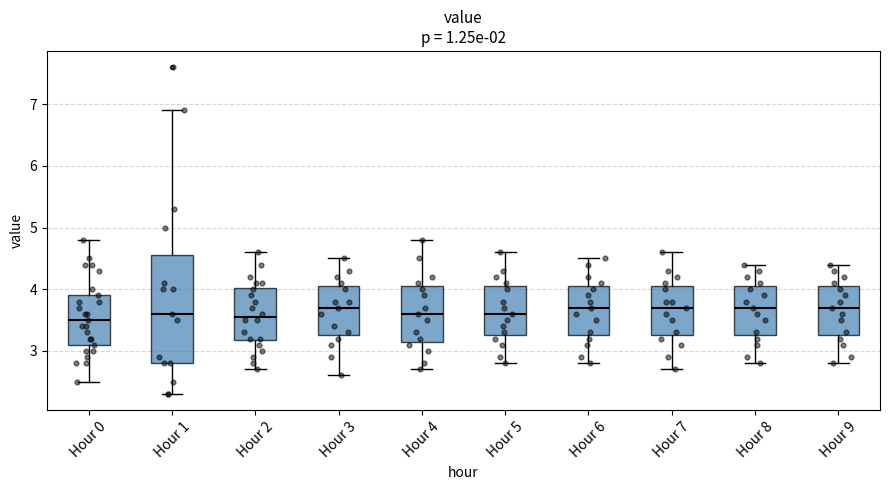

Reading left to right, transcribe this box plot: for each box, give where its median line is, the range the box spans, and where its two whiskers end, as read against the y-axis. The values are not printed on the chart, so give them approximately, as read against the axis.

Hour 0: median 3.5, box 3.1 to 3.9, whiskers 2.5 to 4.8
Hour 1: median 3.6, box 2.8 to 4.6, whiskers 2.3 to 6.9
Hour 2: median 3.6, box 3.2 to 4.0, whiskers 2.7 to 4.6
Hour 3: median 3.7, box 3.3 to 4.1, whiskers 2.6 to 4.5
Hour 4: median 3.6, box 3.2 to 4.1, whiskers 2.7 to 4.8
Hour 5: median 3.6, box 3.3 to 4.1, whiskers 2.8 to 4.6
Hour 6: median 3.7, box 3.3 to 4.1, whiskers 2.8 to 4.5
Hour 7: median 3.7, box 3.3 to 4.1, whiskers 2.7 to 4.6
Hour 8: median 3.7, box 3.3 to 4.1, whiskers 2.8 to 4.4
Hour 9: median 3.7, box 3.3 to 4.1, whiskers 2.8 to 4.4